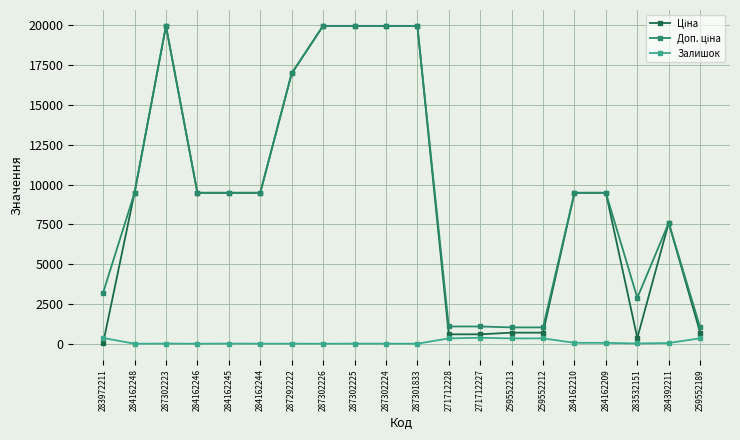

How many lines are shown in the chart?

3